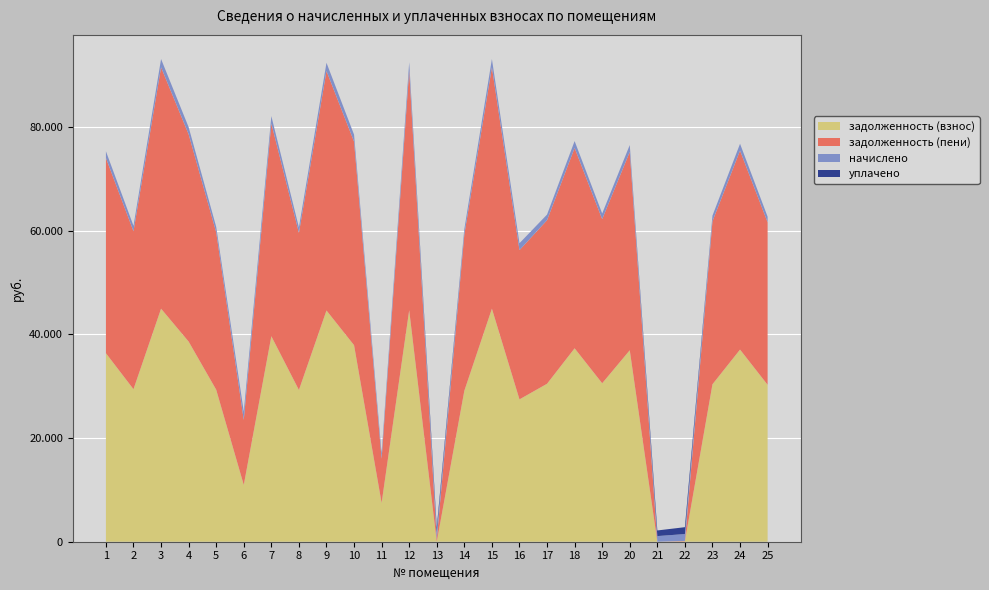

Reading right to left, what are all the values shown in this chart?

задолженность (взнос): 25=30258.7	24=37049.6	23=30358.6	22=77.2	21=0.0	20=36919.7	19=30558.5	18=37299.4	17=30458.5	16=27449.2	15=44938.8	14=29110.3	13=0.1	12=44639.3	11=7482.3	10=37898.5	9=44589.2	8=29260.1	7=39626.1	6=10953.5	5=29310.2	4=38597.4	3=44938.8	2=29410.1	1=36350.4
задолженность (пени): 25=31335.0	24=38367.4	23=31438.4	22=76.1	21=0.0	20=38246.3	19=31645.4	18=38626.0	17=31541.9	16=28779.4	15=46537.2	14=30145.7	13=481.2	12=46227.0	11=8517.7	10=39246.5	9=46175.2	8=30300.8	7=41036.2	6=12539.5	5=30352.7	4=39970.3	3=46537.2	2=30456.2	1=37643.3
начислено: 25=1076.2	24=1317.8	23=1079.8	22=1324.9	21=1085.1	20=1326.7	19=1086.9	18=1326.7	17=1083.4	16=1330.2	15=1598.4	14=1035.4	13=1371.1	12=1587.8	11=1035.4	10=1348.0	9=1586.0	8=1040.7	7=1410.2	6=1586.0	5=1042.5	4=1372.9	3=1598.4	2=1046.1	1=1292.9
уплачено: 25=0.0	24=0.0	23=0.0	22=1326.0	21=1086.0	20=0.0	19=0.0	18=0.0	17=0.0	16=0.0	15=0.0	14=0.0	13=890.0	12=0.0	11=0.0	10=0.0	9=0.0	8=0.0	7=0.0	6=0.0	5=0.0	4=0.0	3=0.0	2=0.0	1=0.0